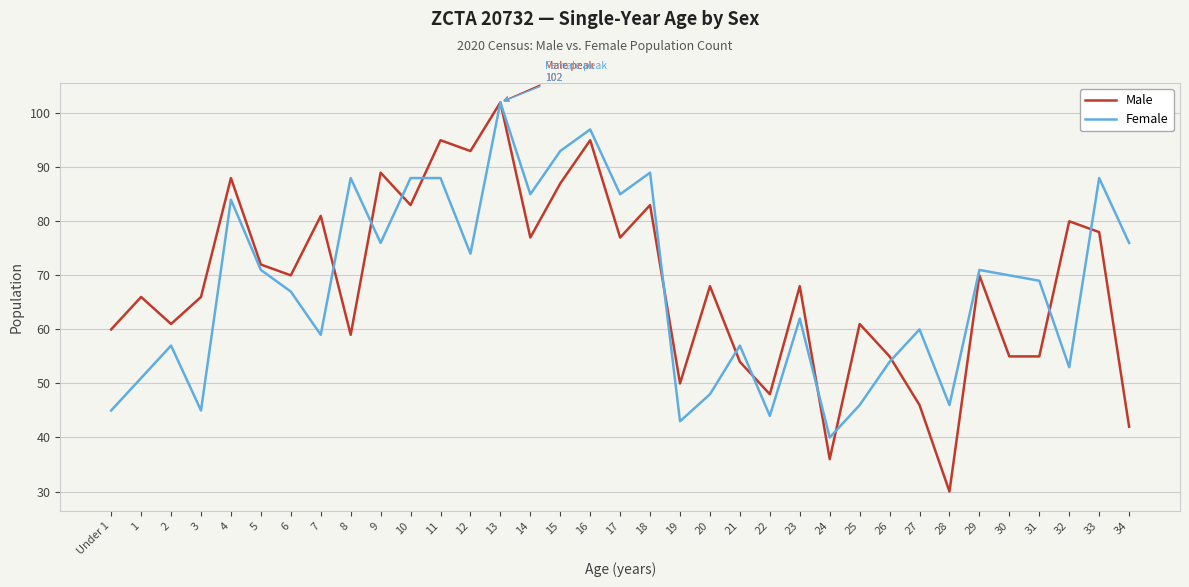

What value does the Male series have at 6, to the nearest 5?

70